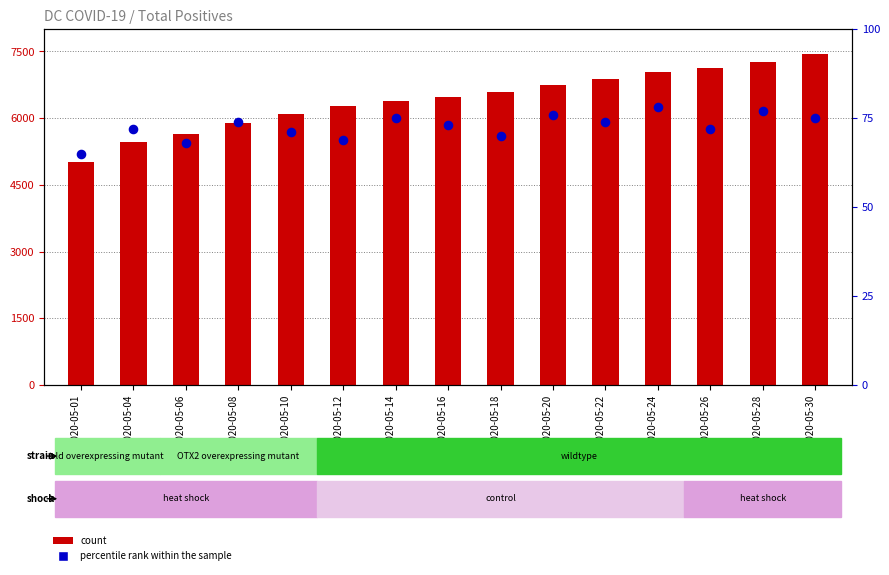

Is the value of percentile rank within the sample at 2020-05-30 greater than the value of count at 2020-05-20?

No